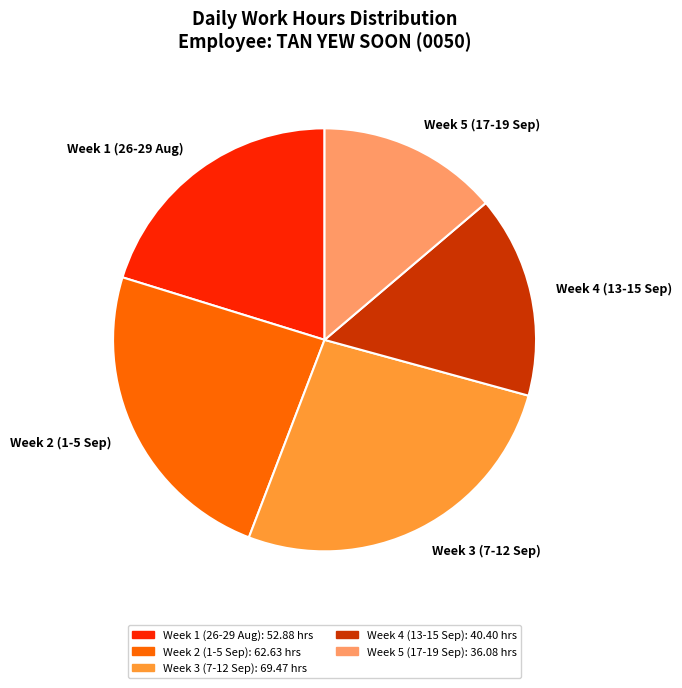

Combined, do Week 5 (17-19 Sep) and Week 4 (13-15 Sep) account for over 50%?

No